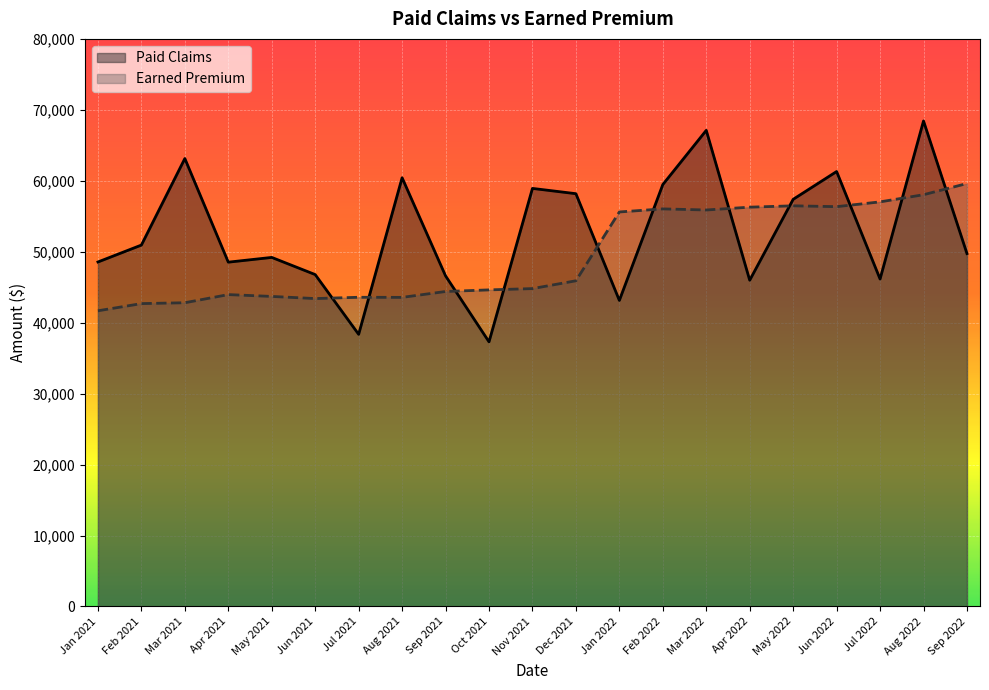

The Earned Premium series shows 37003 at Jan 2022. True or false?

False